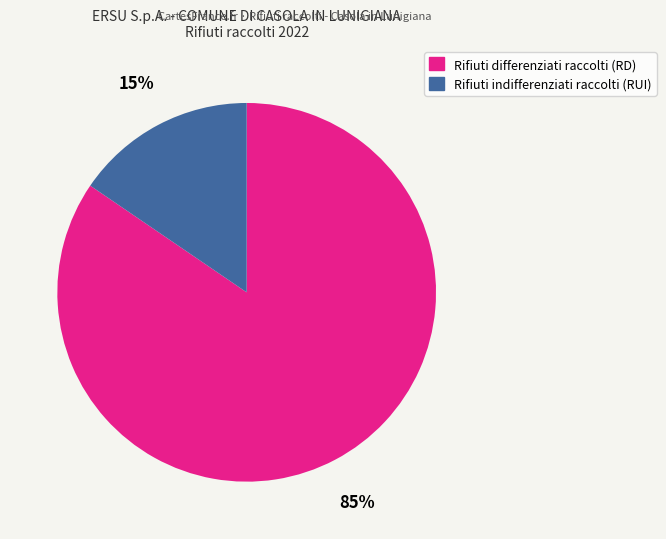

Which has a higher value, Rifiuti indifferenziati raccolti (RUI) or Rifiuti differenziati raccolti (RD)?

Rifiuti differenziati raccolti (RD)